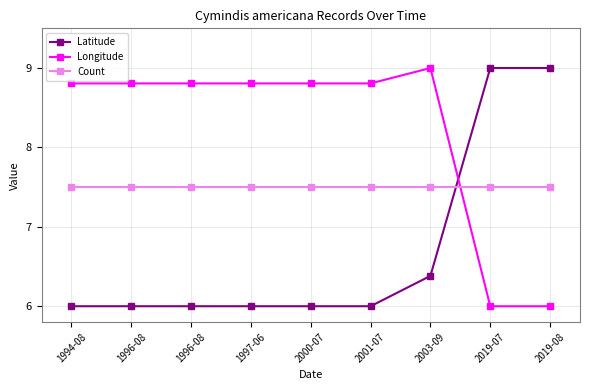

Count the number of data series in this chart.

3